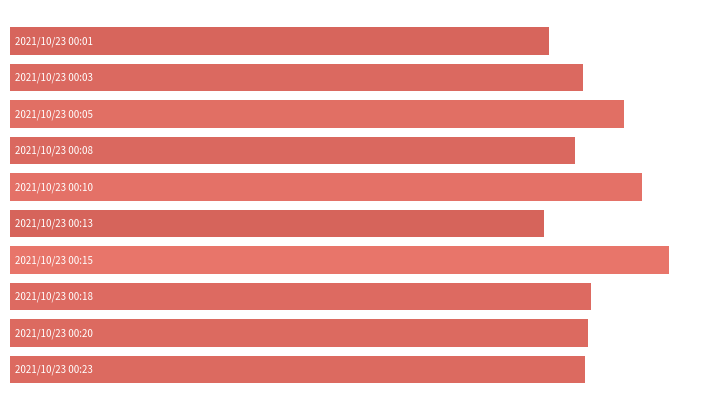

Does the chart contain any negative values?

No